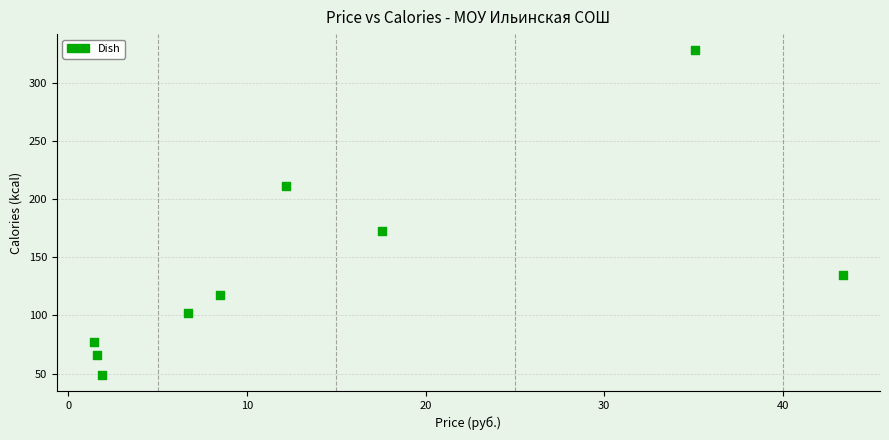

What Y value in the scatter plot is closest to 188?

173